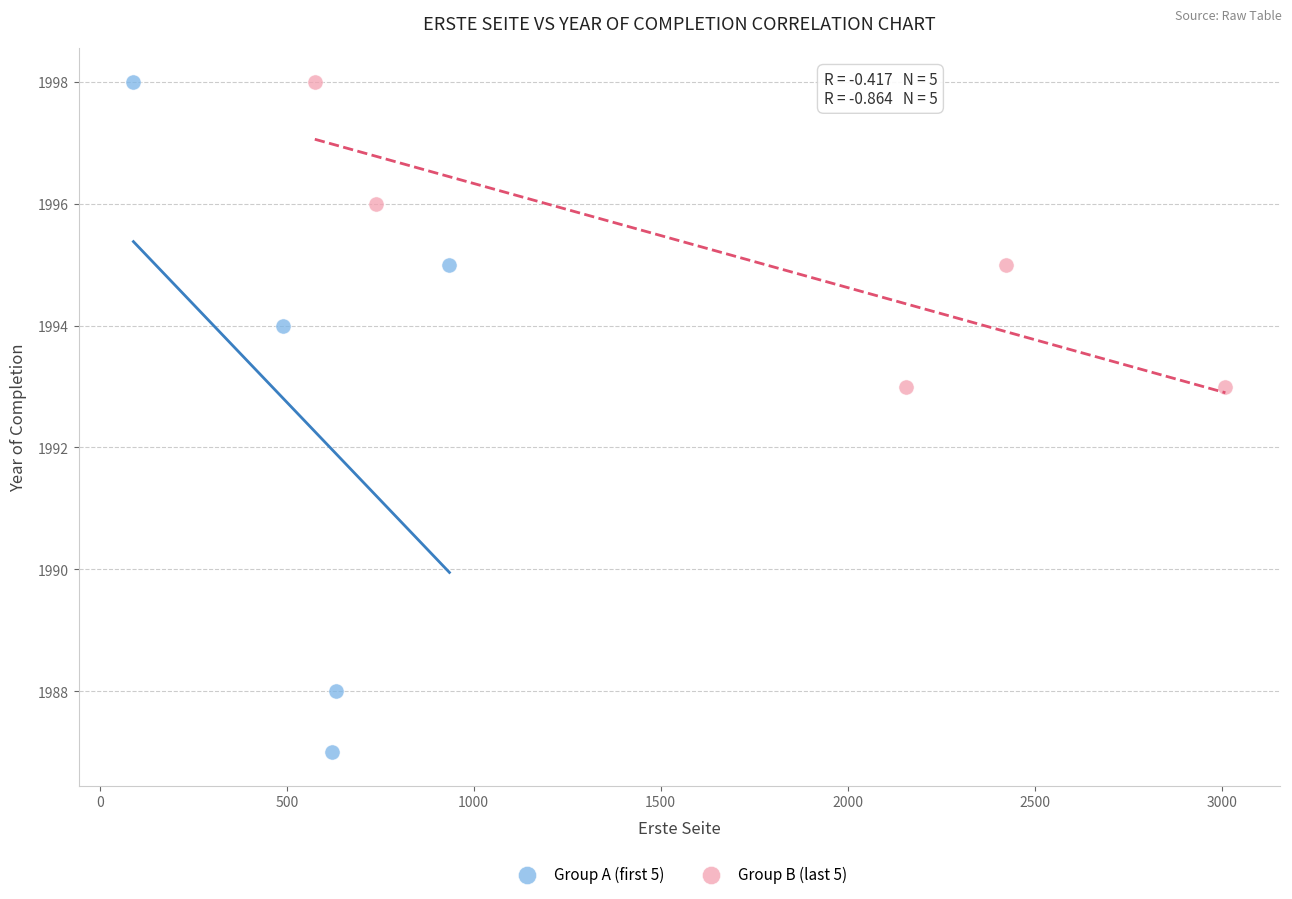

What are all the series names shown in the legend?

Group A (first 5), Group B (last 5)